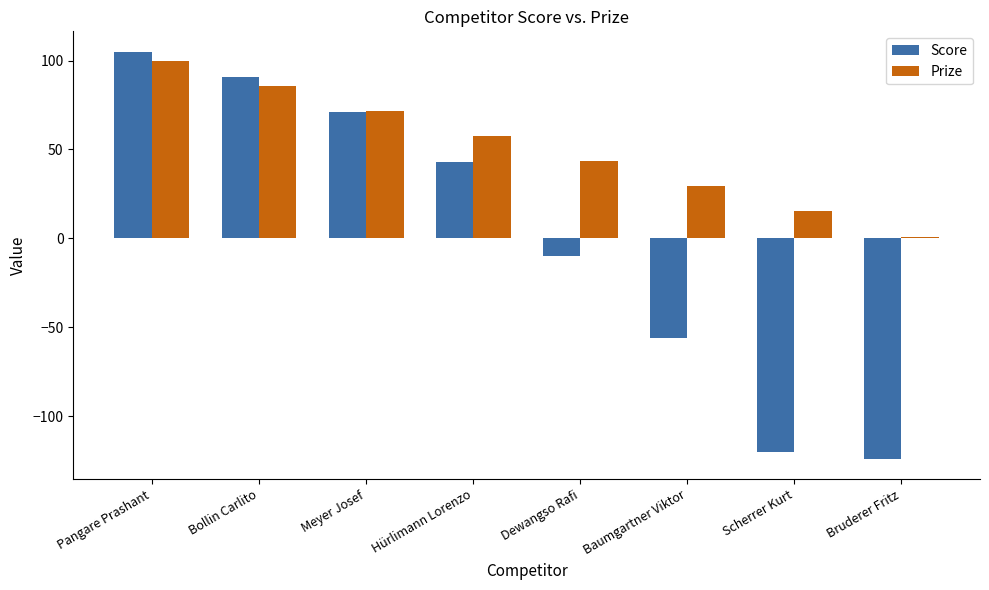

At which label does Score reach its minimum?

Bruderer Fritz